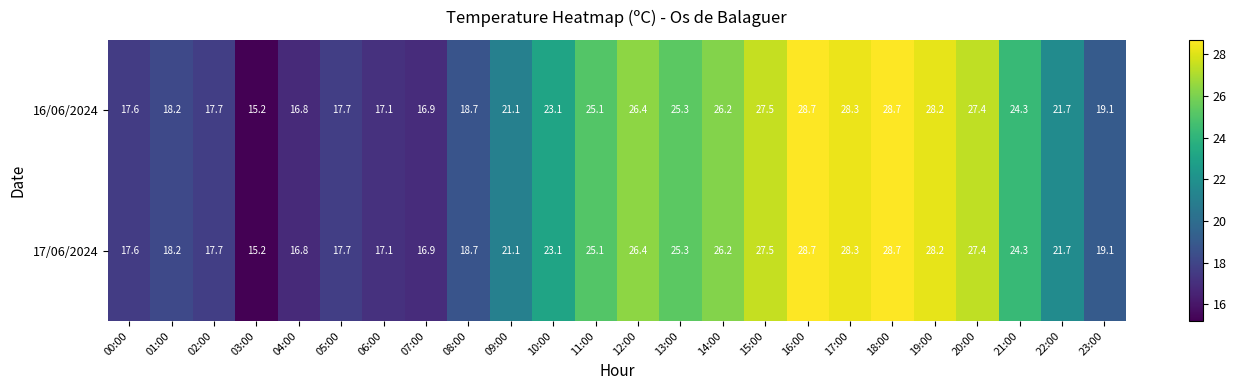

Is it true that 17/06/2024 equals 28.2 at 19:00?

True